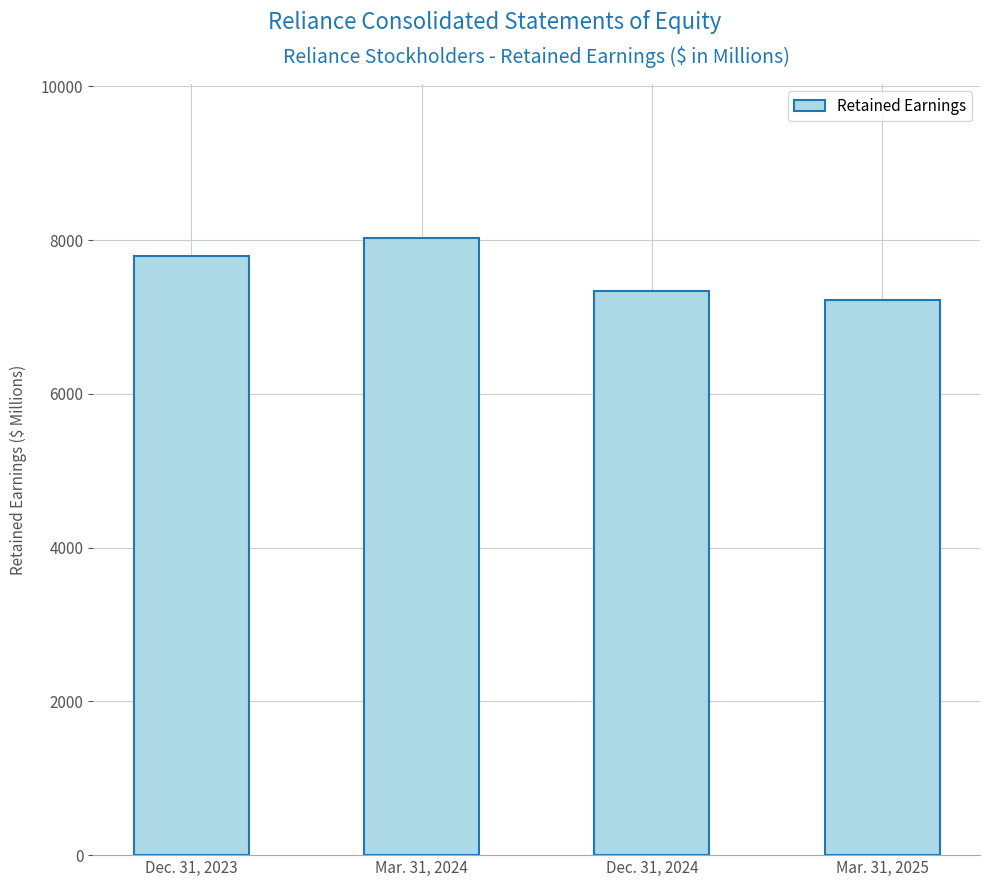

Is it true that the value at Dec. 31, 2023 is 12088.6?

False